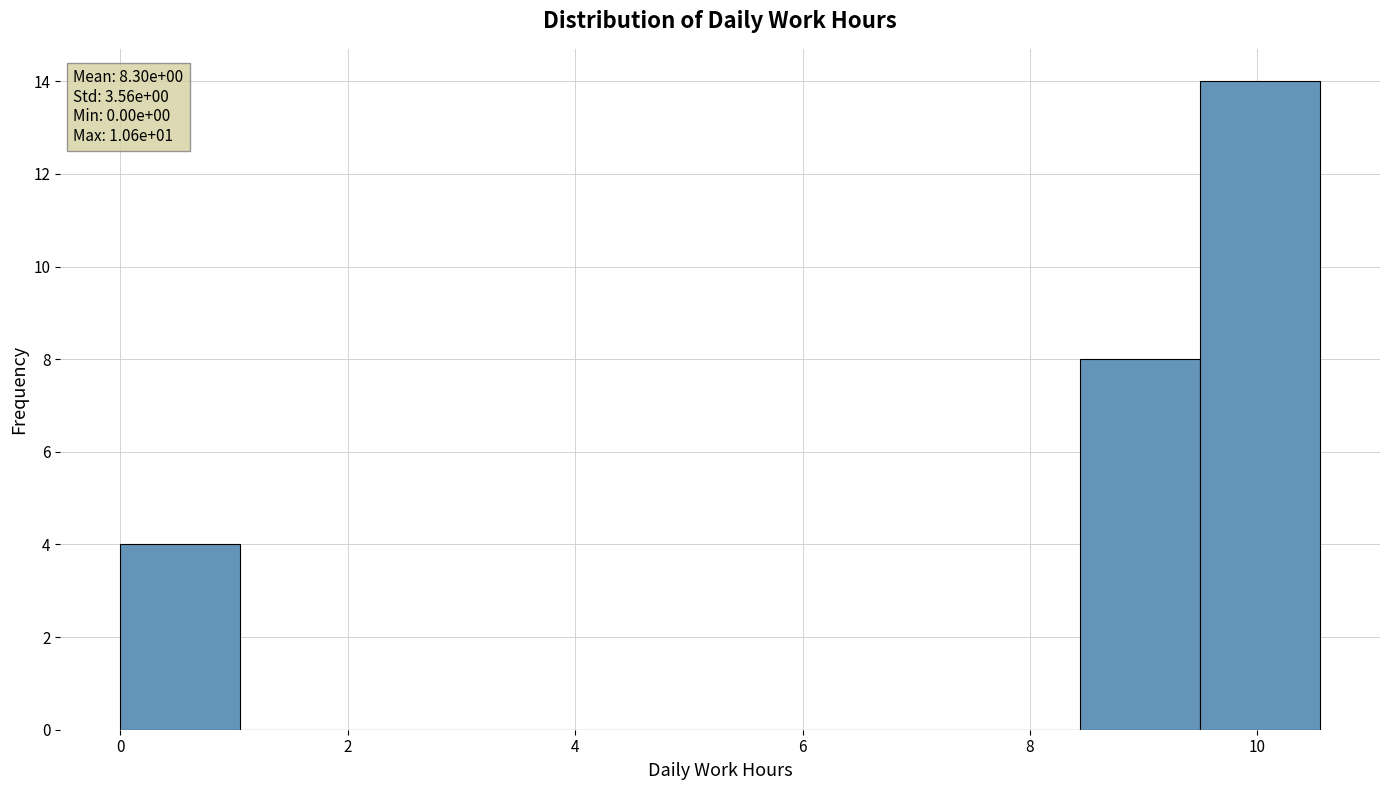

Which range on the x-axis has the tallest bar?

9.4 to 10.6